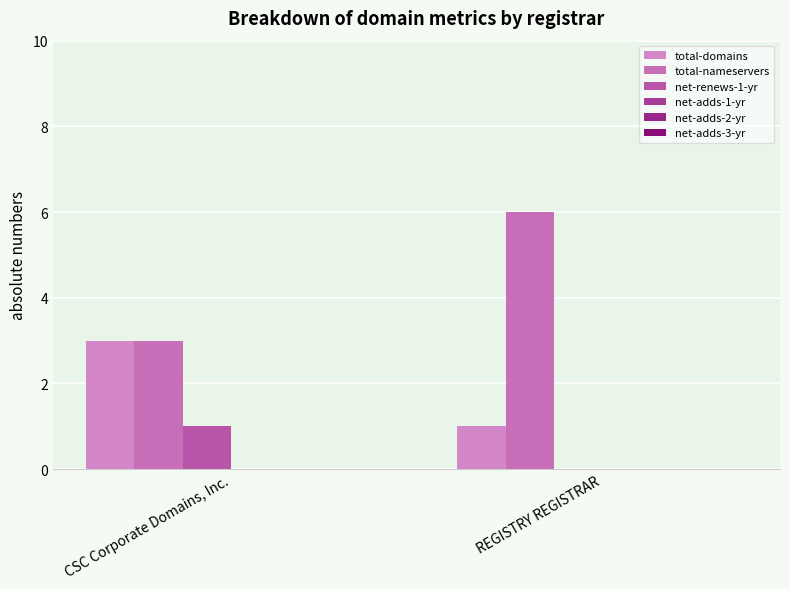

Are the bars horizontal?

No